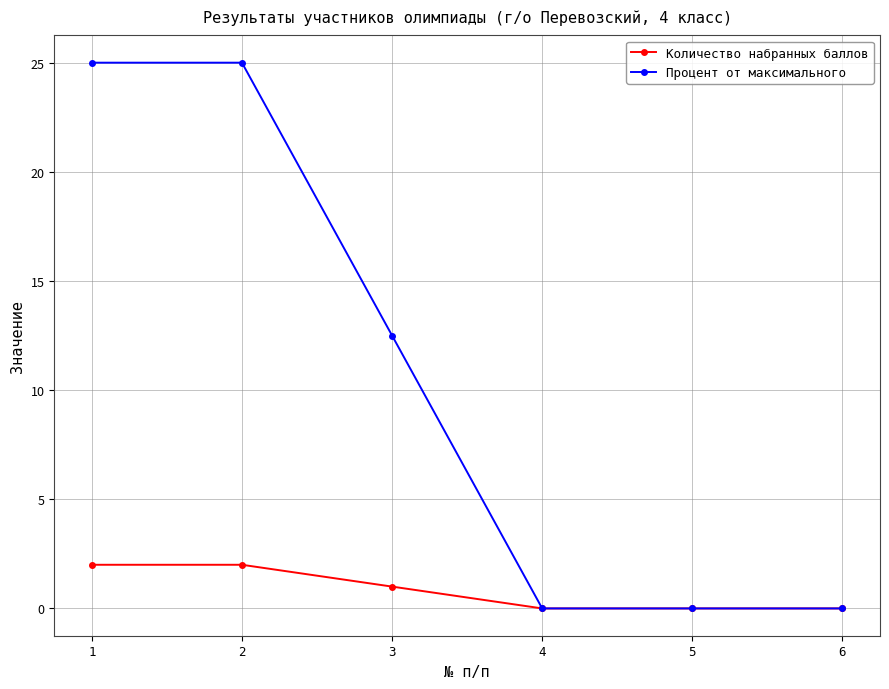

Rank the series by their maximum value, from lowest to highest.

Количество набранных баллов, Процент от максимального